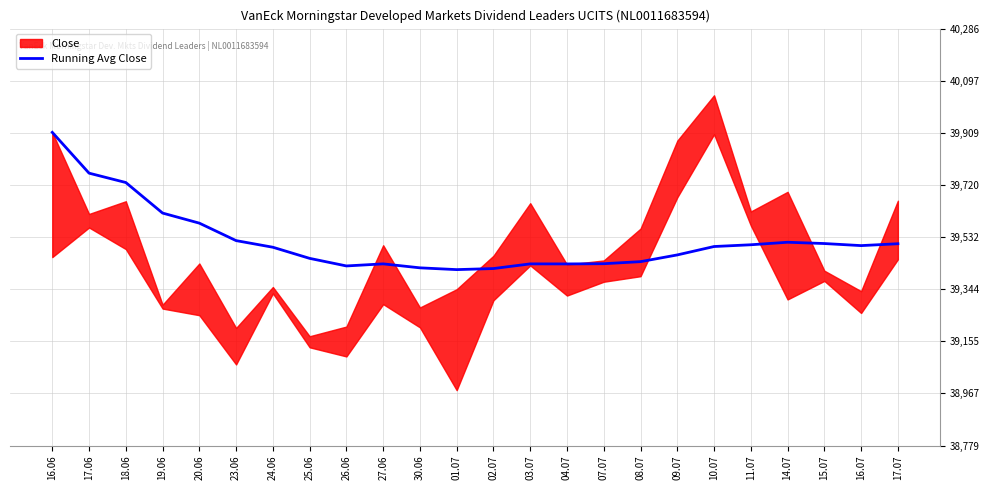

What is the label of the 12th point from the left?

01.07